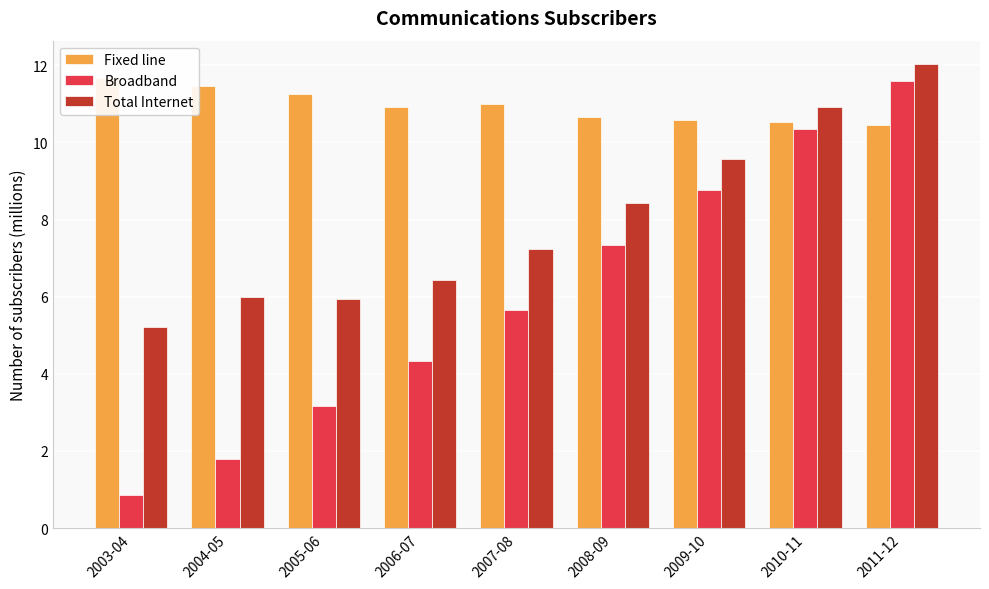

What is the label of the 9th bar from the right?

2003-04